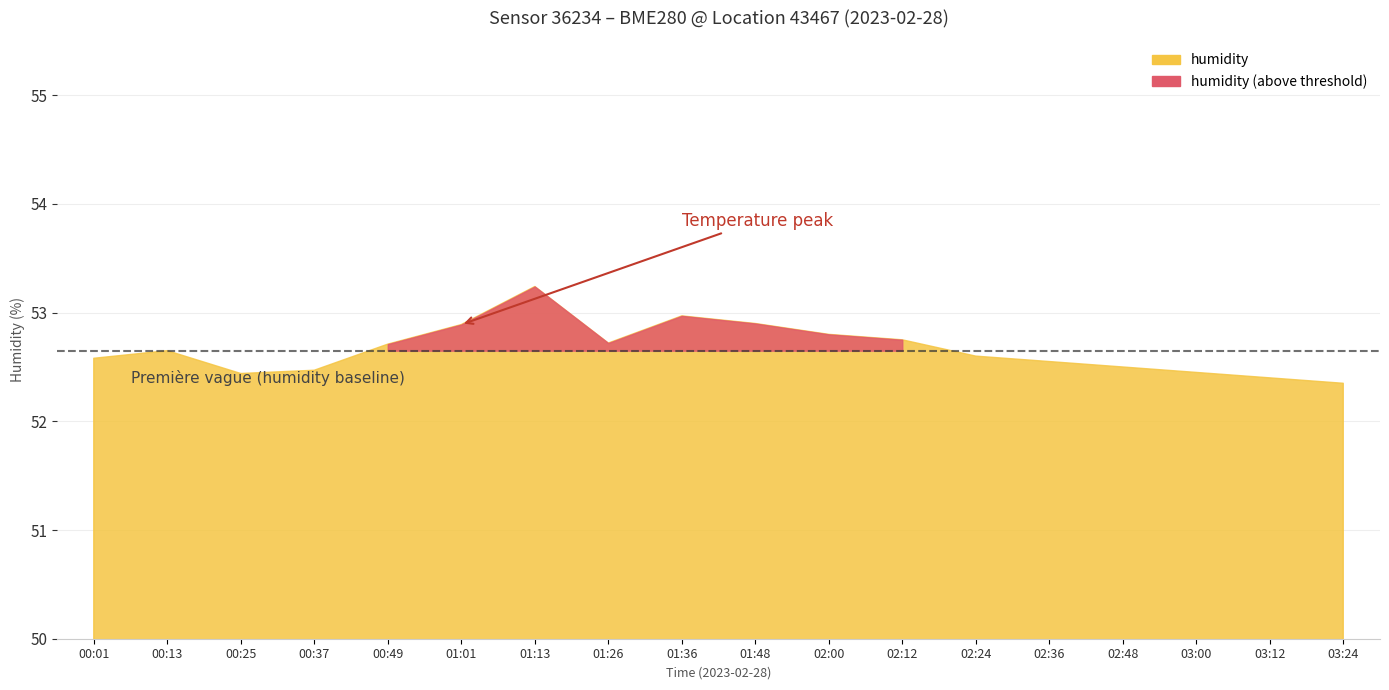

At which category is the sum across all series the highest?

01:13